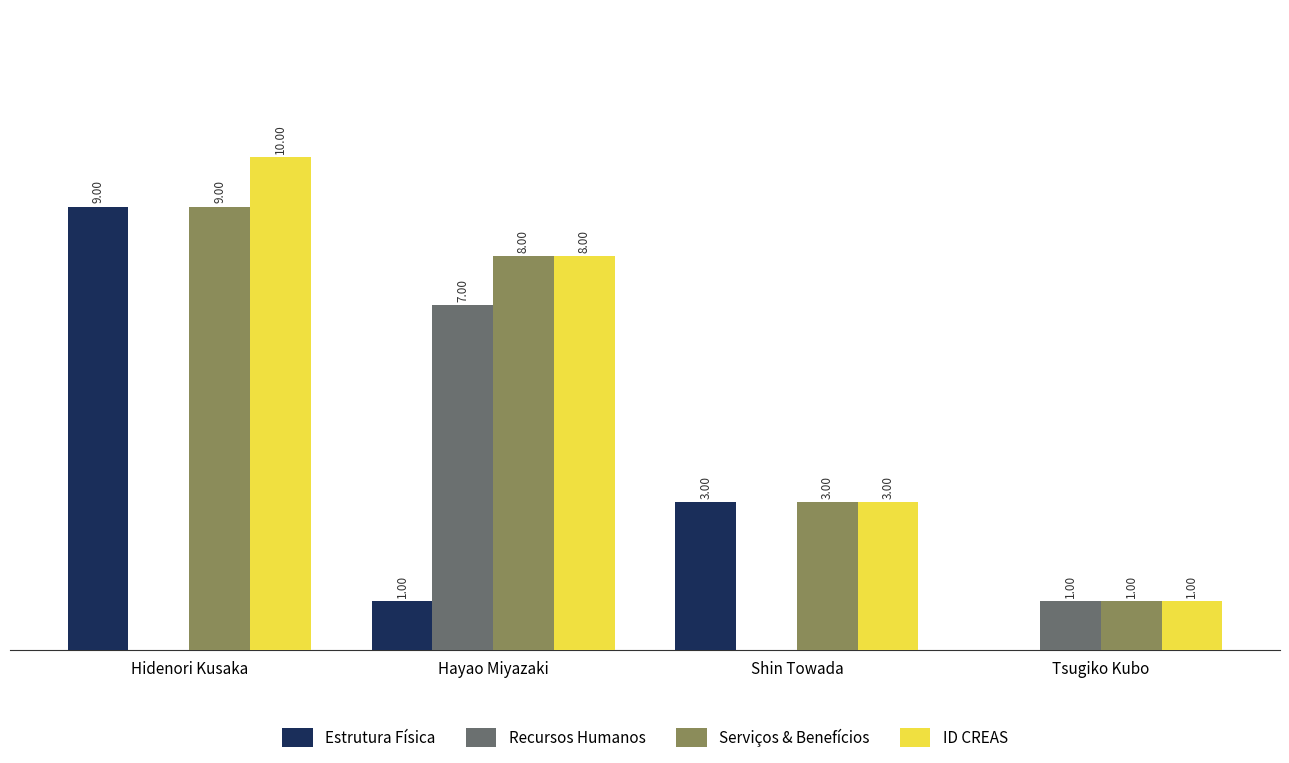

Which series changed the most between Hayao Miyazaki and Shin Towada?

Recursos Humanos